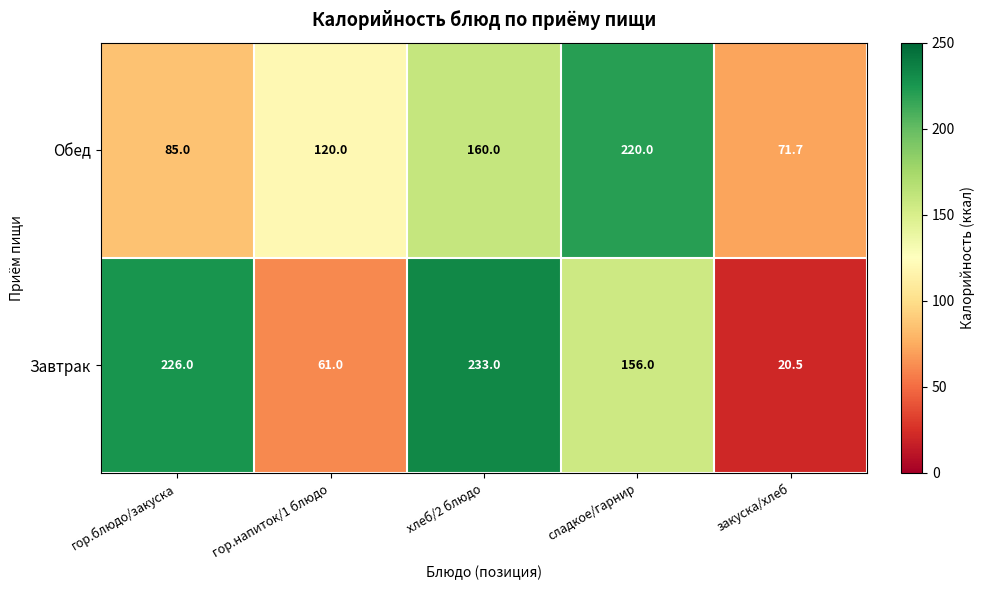

Rank the series at закуска/хлеб from lowest to highest value.

Завтрак, Обед